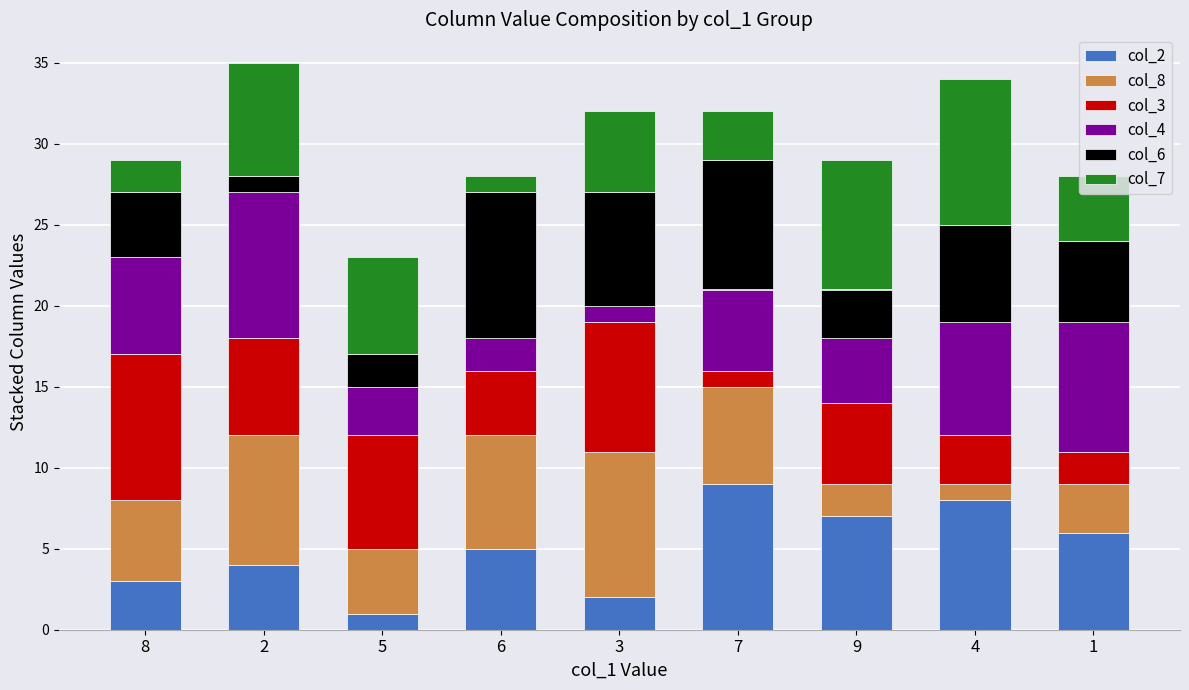

What is the total value across all series at 5?

23